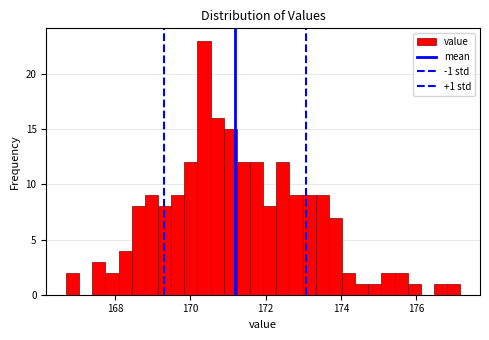

Around what value on the x-axis is the tallest bar? Give the approximate position of its centre, as read against the axis.

170.4